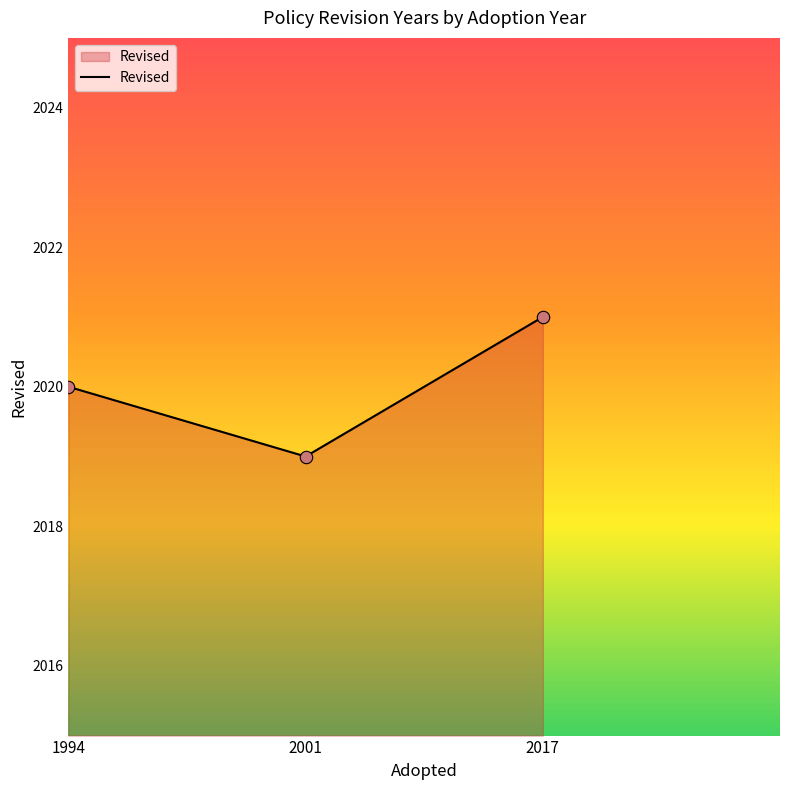

Between 1994 and 2017, which is larger?

2017